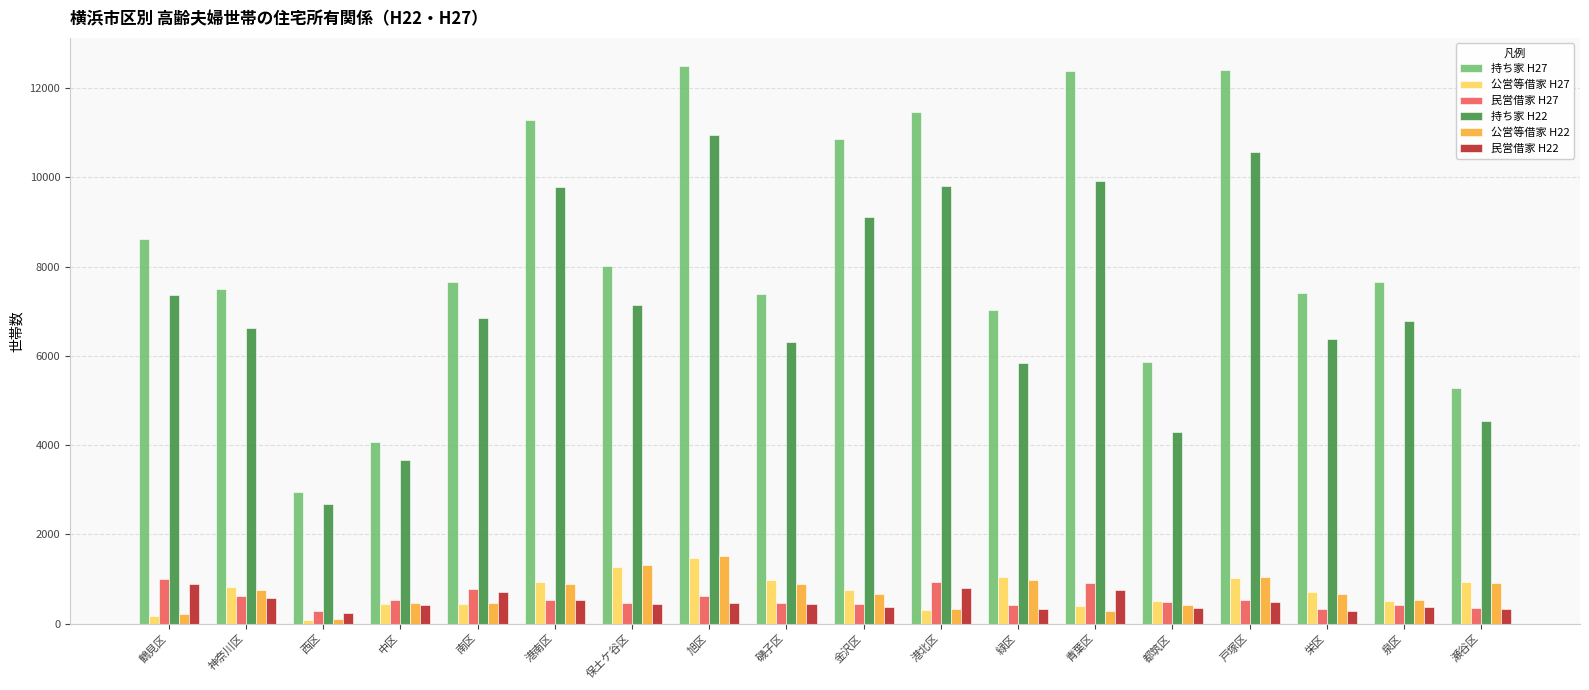

What is the value of the 民営借家 H22 bar at the 12th from the left?

332